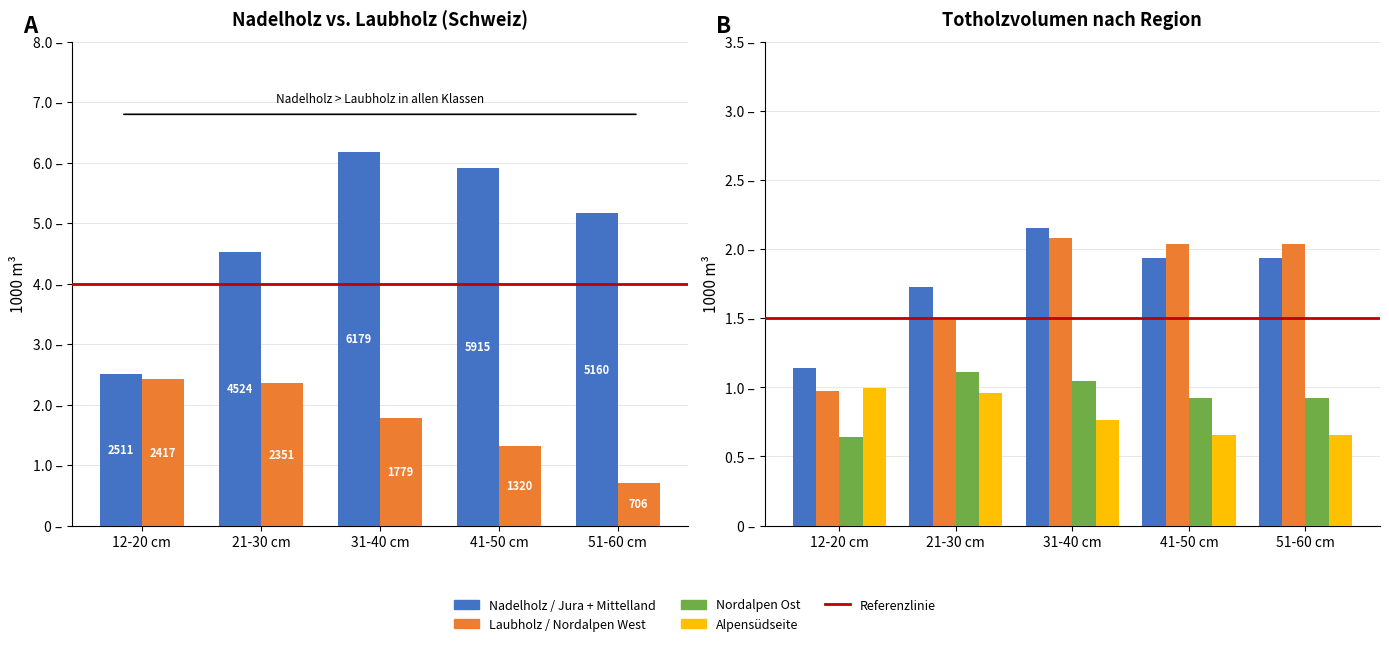

How many Total_JuraMittelland values are between 1725 and 1935?

3